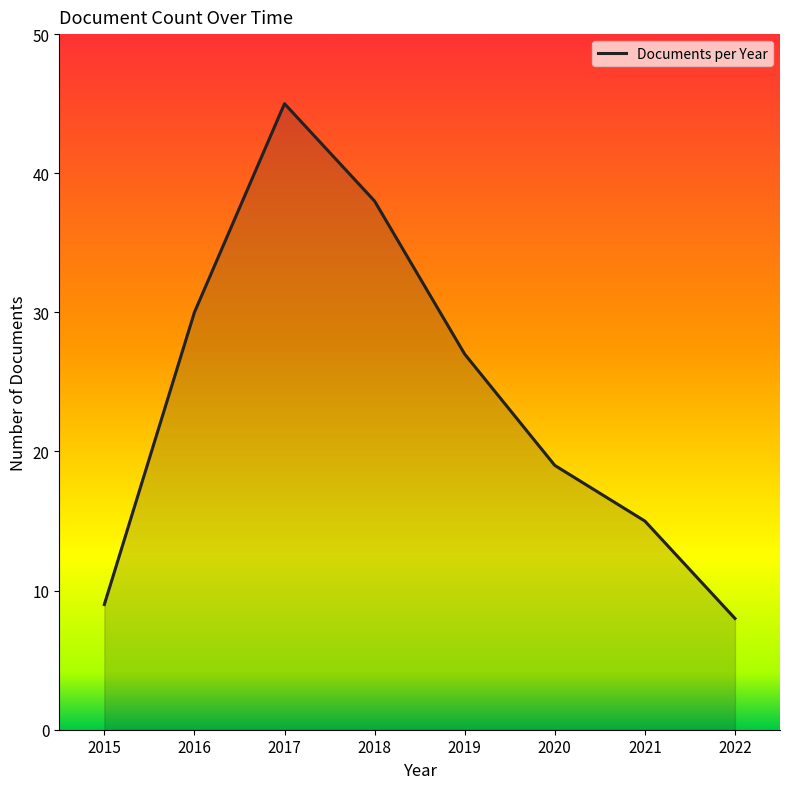

What is the ratio of the value at 2016 to the value at 2022?

3.8